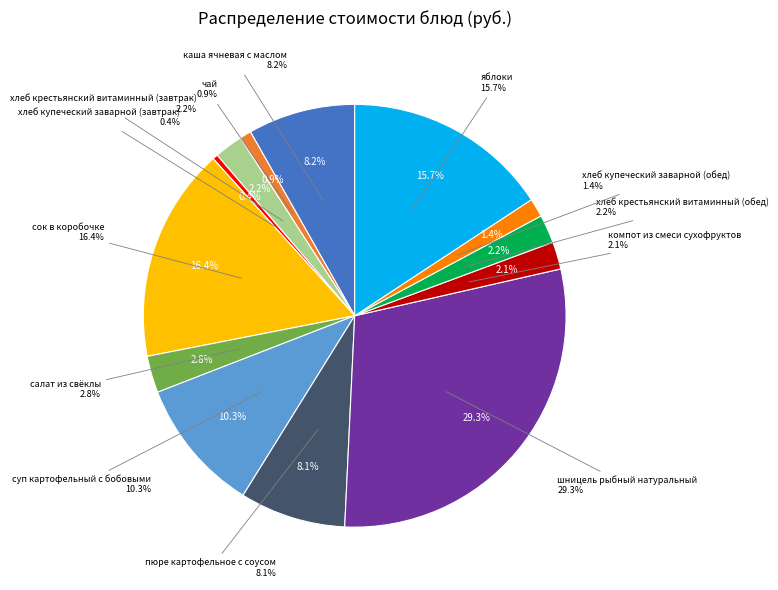

Does any single category account for the majority?

No